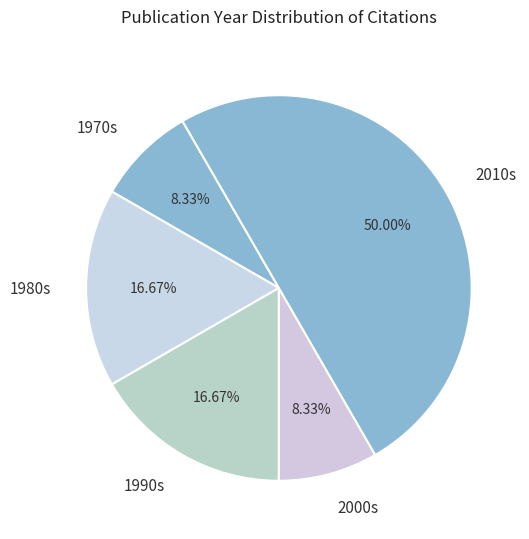

Does 1980s account for over 50% of the chart?

No